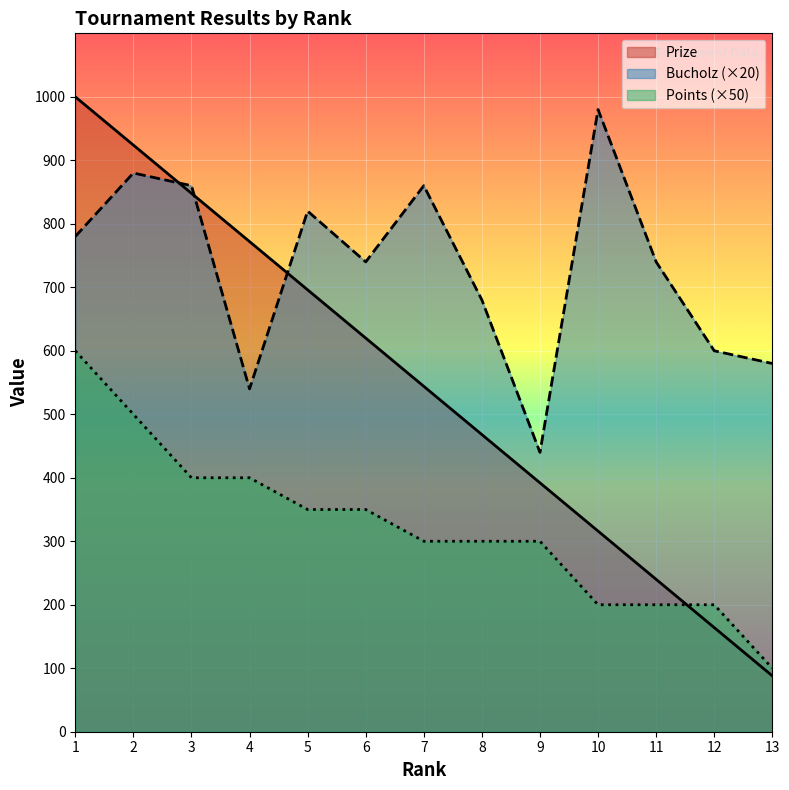

What are all the series names shown in the legend?

Prize, Bucholz (×20), Points (×50)